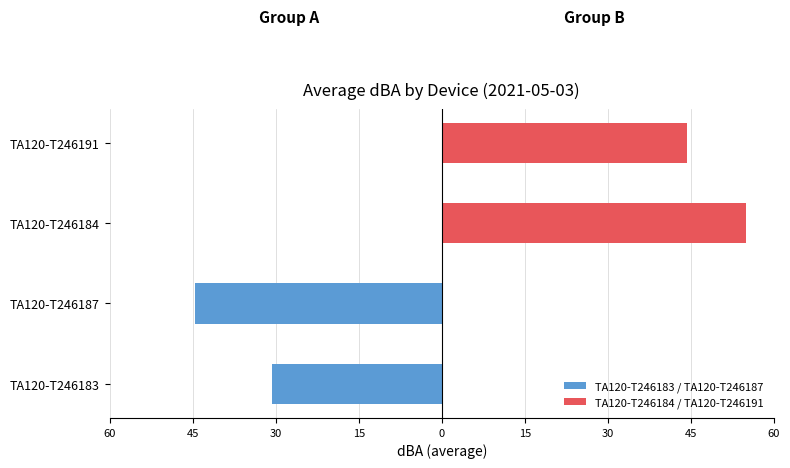

How many bars are there in each group?

2